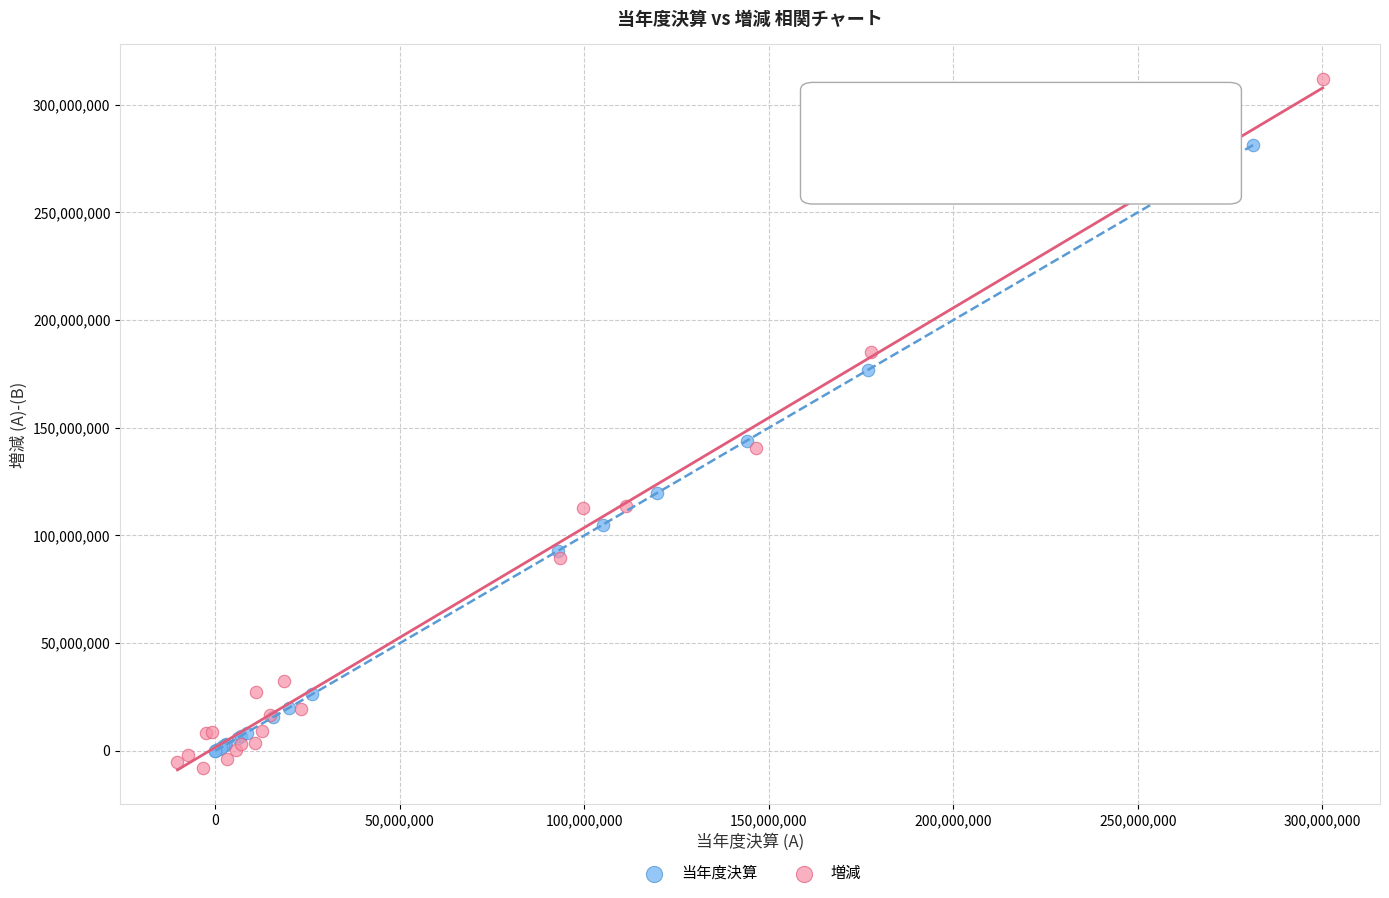

Which series contains the highest Y value?

増減